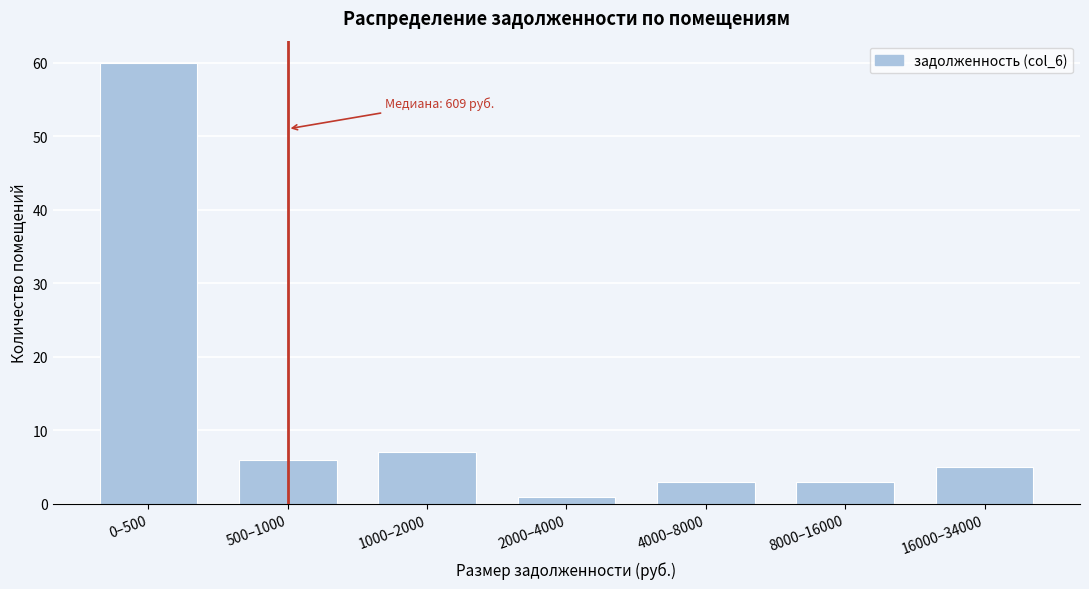

Reading left to right, what are all the values shown in this chart?

0–500=60	500–1000=6	1000–2000=7	2000–4000=1	4000–8000=3	8000–16000=3	16000–34000=5